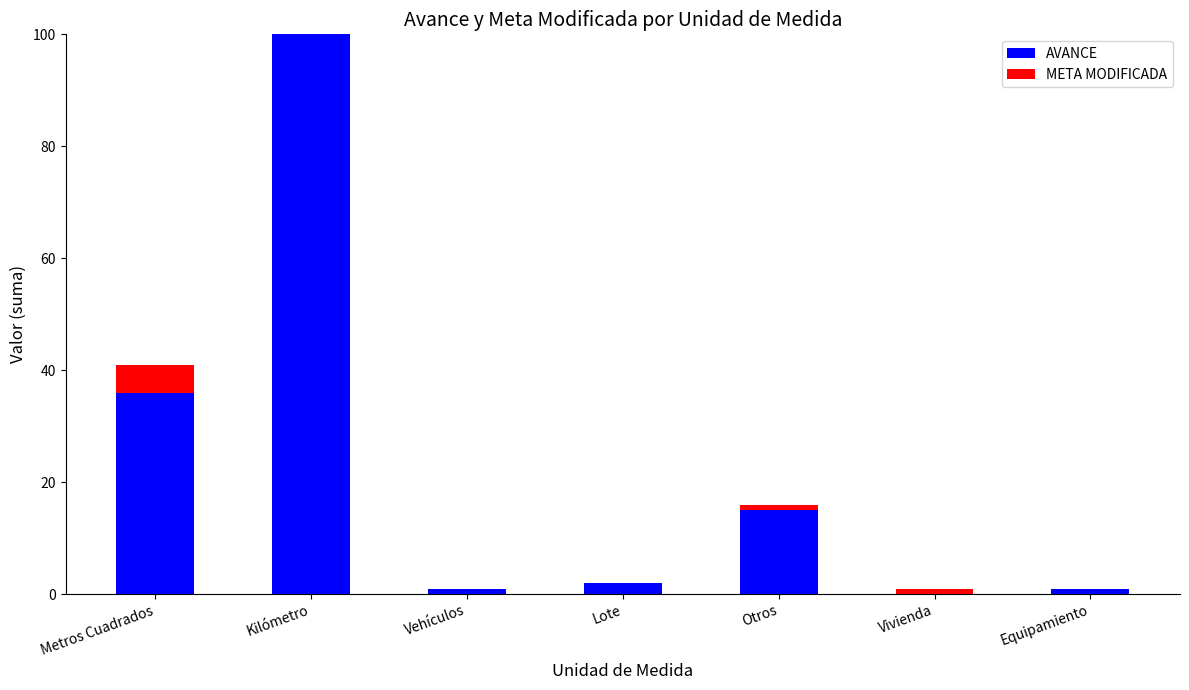

Reading right to left, what are the values for AVANCE?

Equipamiento=1.0	Vivienda=0.0	Otros=15.0	Lote=1.9	Vehículos=1.0	Kilómetro=100.0	Metros Cuadrados=35.9